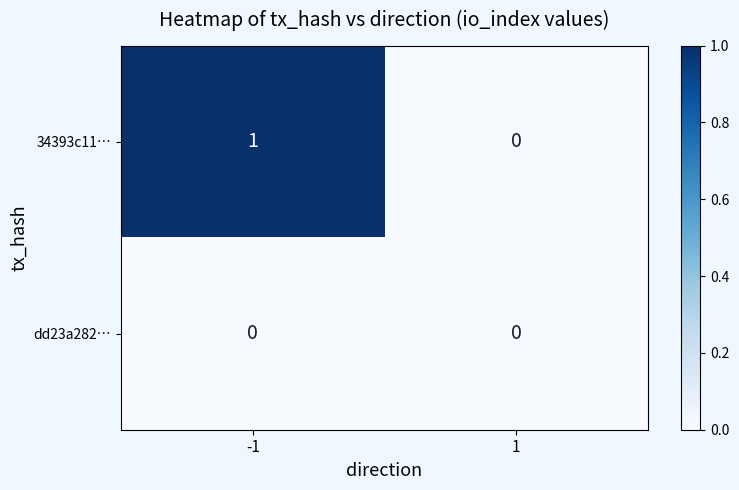

Count the number of categories in the chart.

2